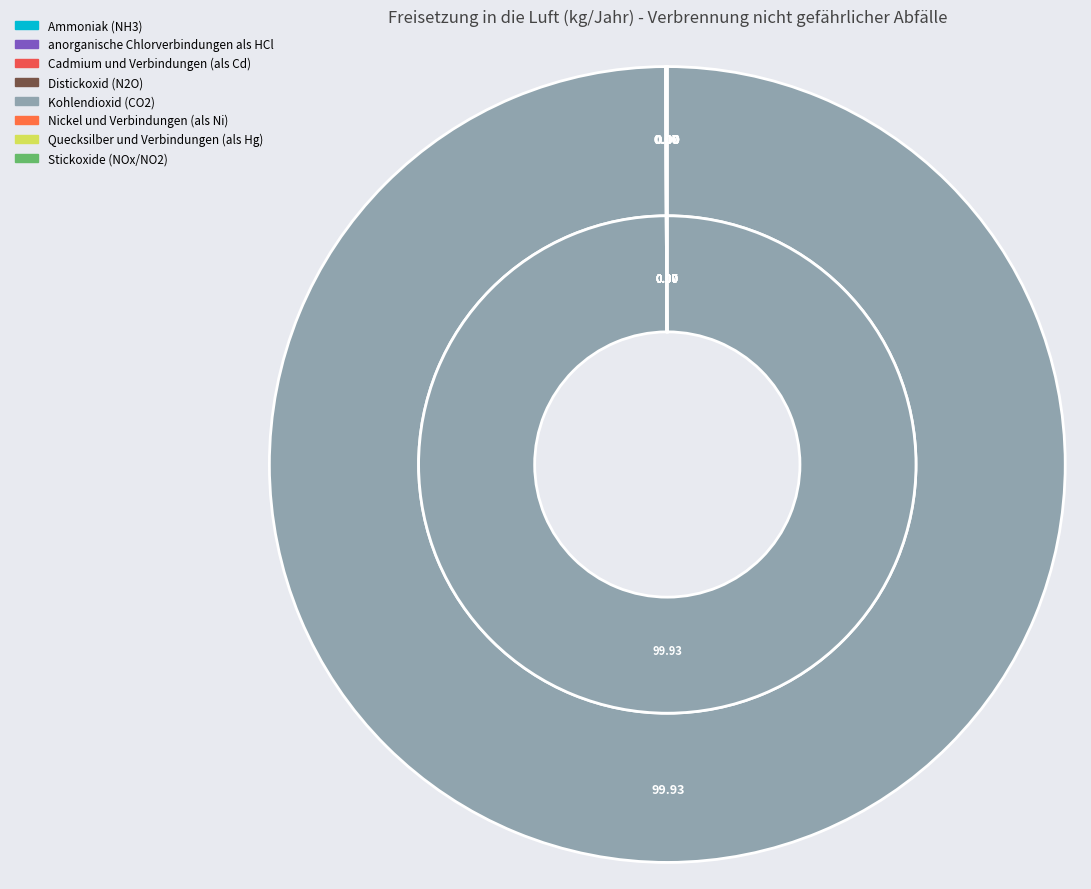

Which slice represents more than half of the pie?

Kohlendioxid (CO2)